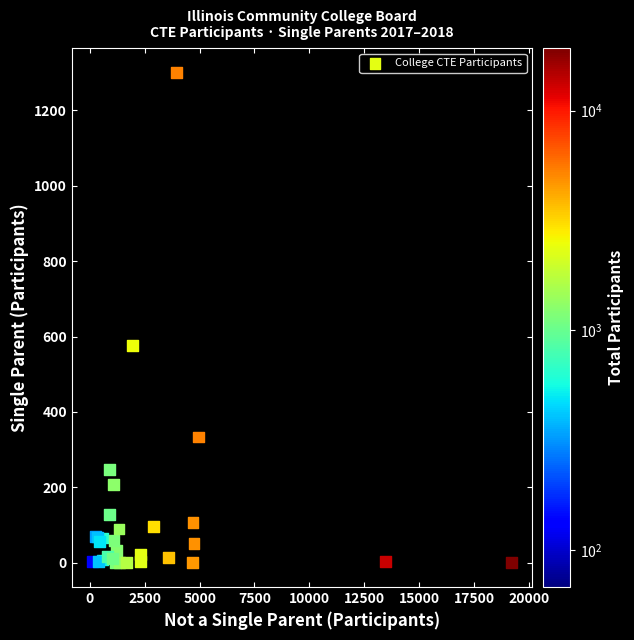

What Y value in the scatter plot is closest to 650?

576